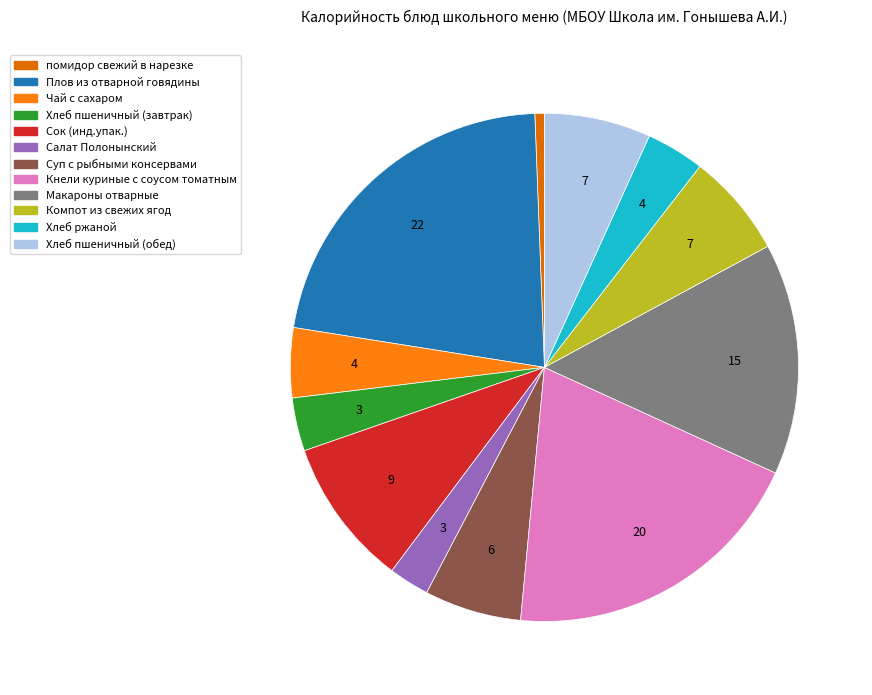

Which has a higher value, Хлеб пшеничный (завтрак) or помидор свежий в нарезке?

Хлеб пшеничный (завтрак)